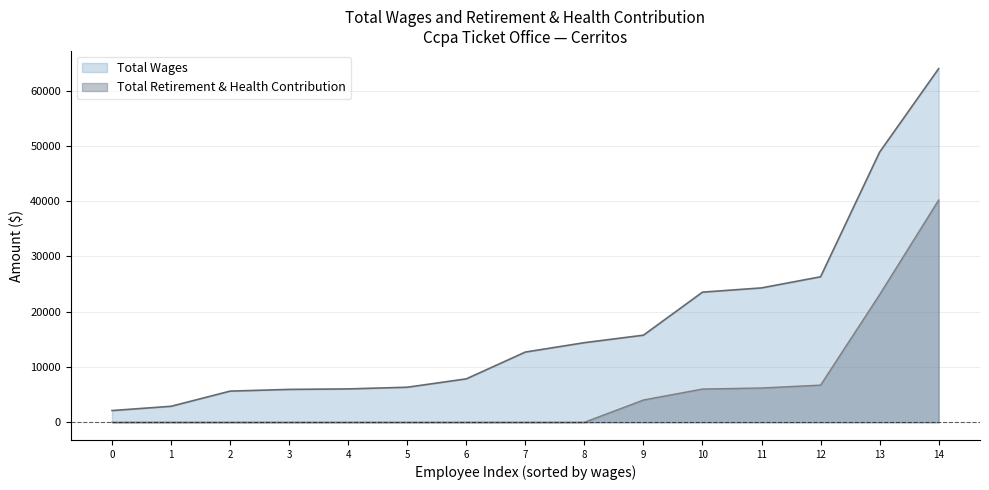

At 7, list the series in order from largest to smallest.

Total Wages, Total Retirement & Health Contribution